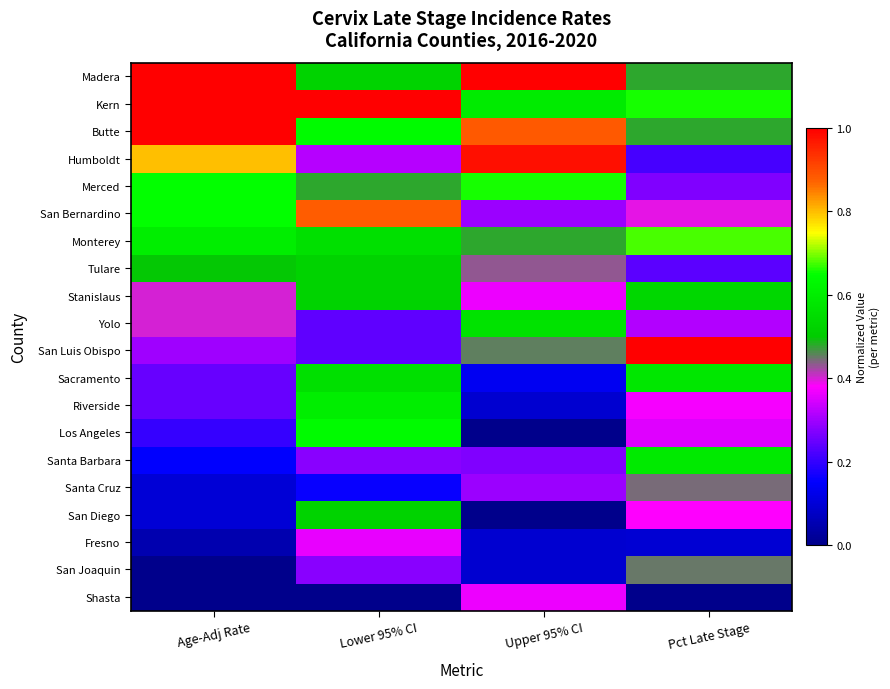

Between Lower 95% CI and Pct Late Stage, which series saw the biggest shift?

San Luis Obispo